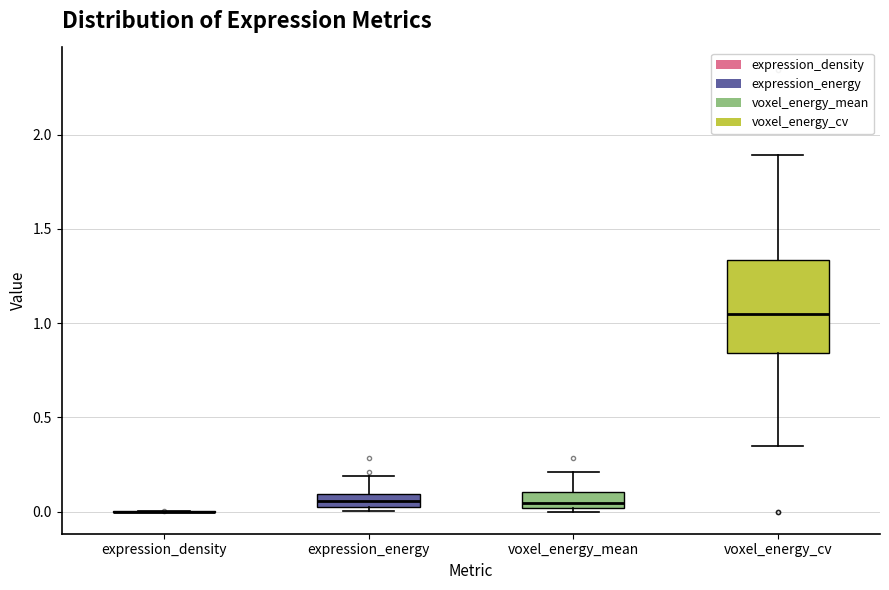

Comparing the boxes themselves (not the whiskers), which one is the tallest?

voxel_energy_cv